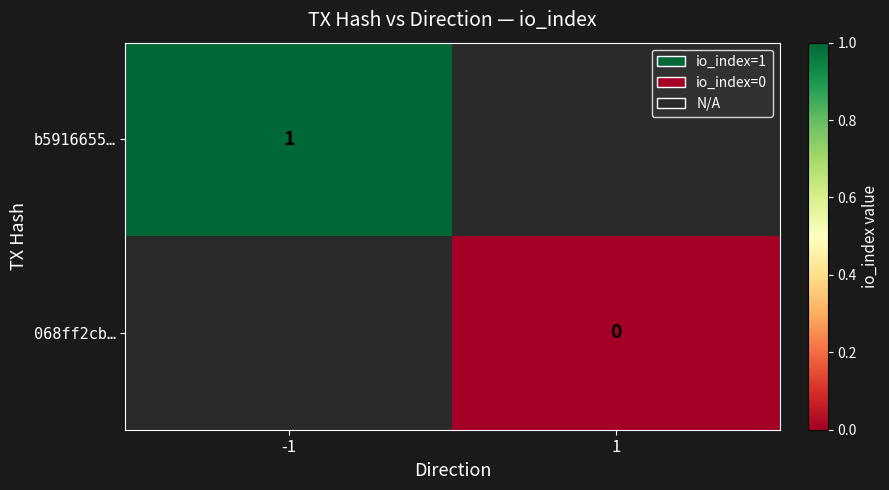

How many distinct data groups are displayed?

2